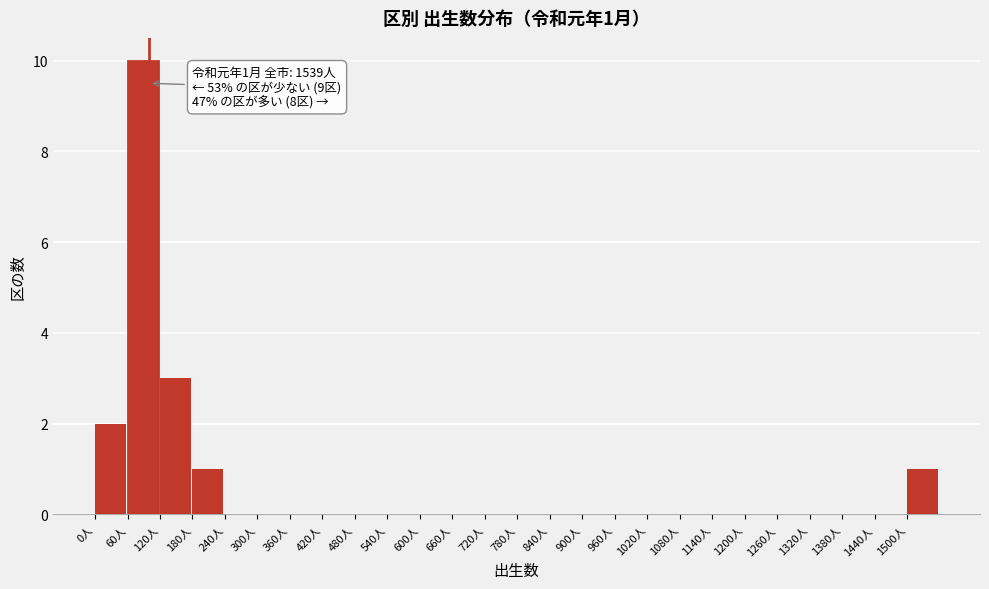

Which range on the x-axis has the tallest bar?

60 to 120